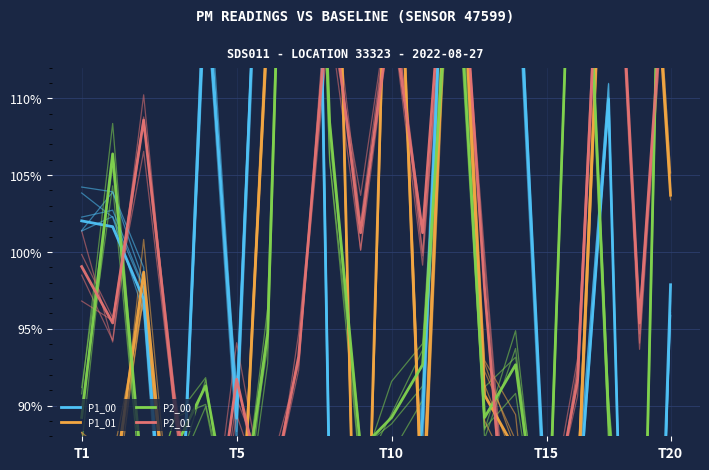

Reading right to left, extract all data points from this chart.

P1_00: 97.9	35.5	110.0	82.8	81.6	122.8	128.8	136.0	89.2	65.2	47.2	84.1	200.8	137.9	89.2	119.0	71.4	96.9	101.6	102.0
P1_01: 103.7	135.1	131.5	84.1	68.5	87.1	90.7	130.1	82.1	135.1	62.7	146.5	132.1	115.1	74.5	73.1	77.7	98.7	84.1	87.7
P2_00: 154.4	65.2	89.2	135.9	77.6	92.7	89.2	123.5	92.7	89.2	87.2	108.4	161.3	94.7	80.3	91.3	87.2	84.4	106.4	89.2
P2_01: 124.7	95.4	134.3	91.7	80.7	73.4	97.6	128.4	101.2	115.9	101.2	117.4	93.2	82.9	91.7	77.0	90.2	108.6	95.4	99.0